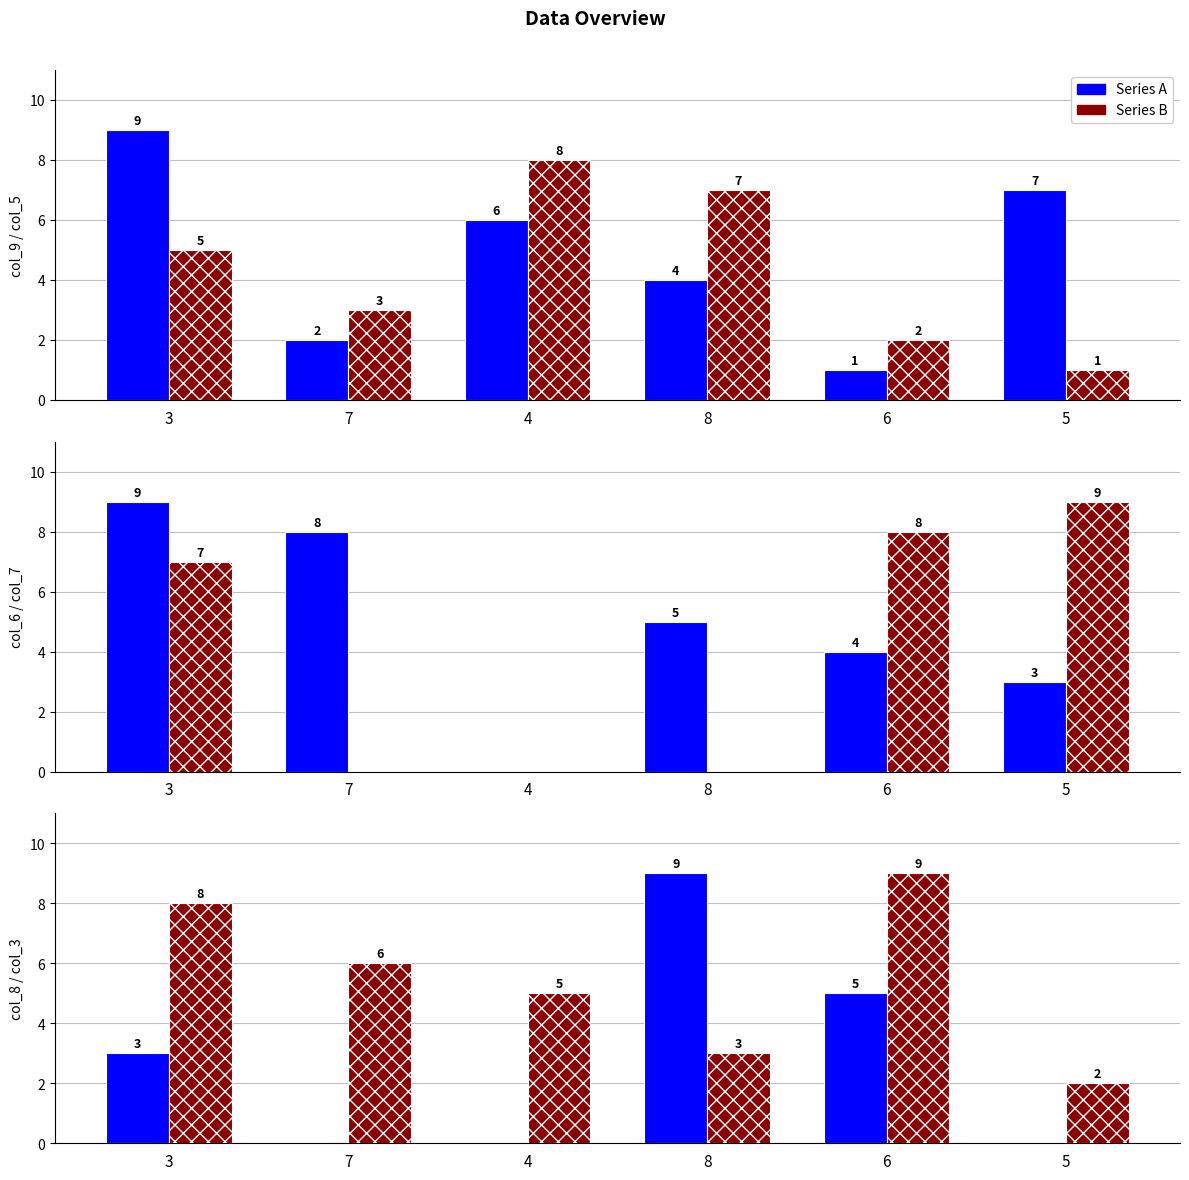

At how many categories does at least one series exceed 5?

4